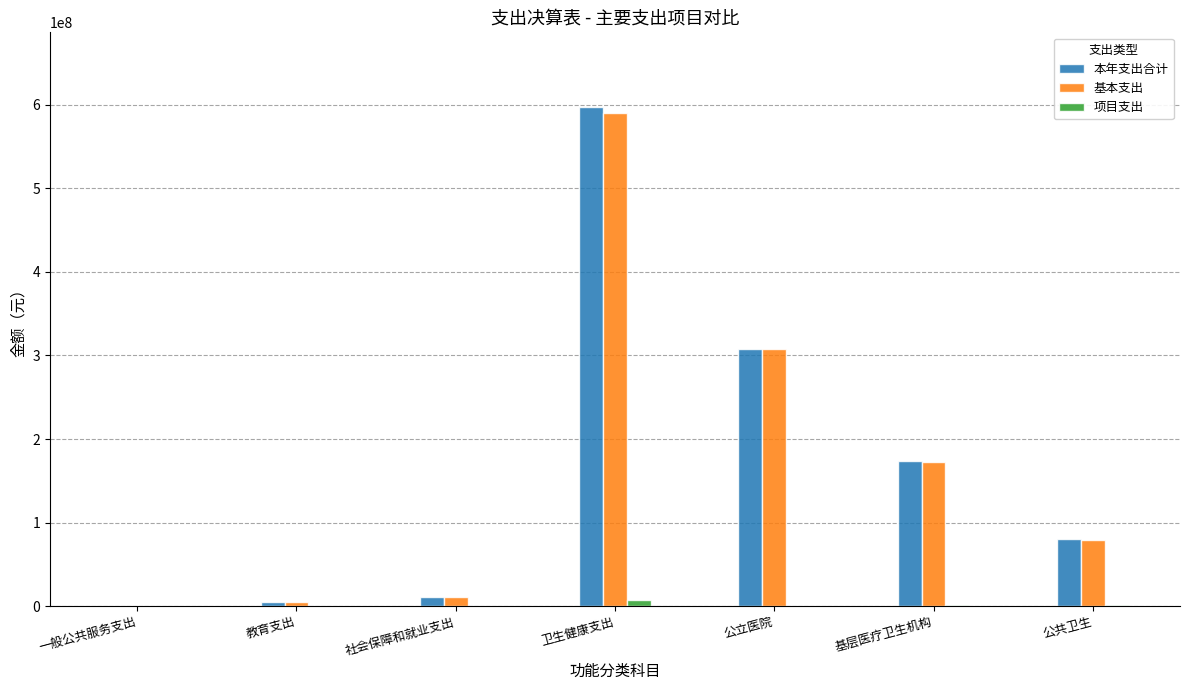

What is the sum of all 本年支出合计 values?

1174405003.3